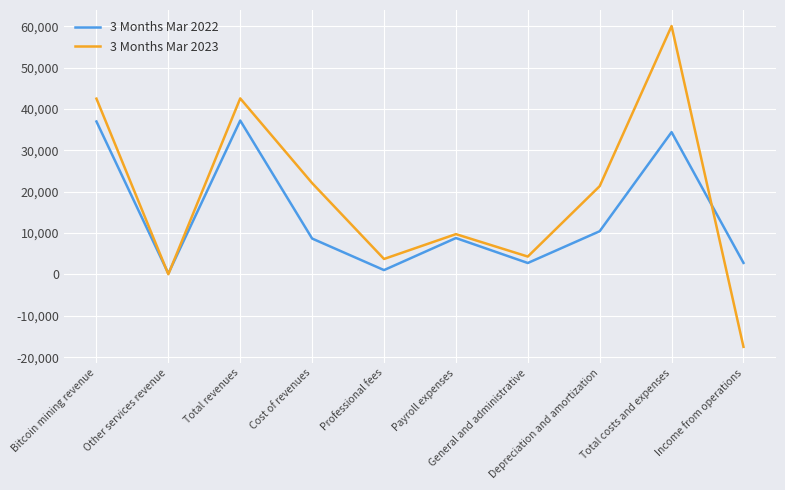

The 3 Months Mar 2022 series shows 8806 at Payroll expenses. True or false?

True